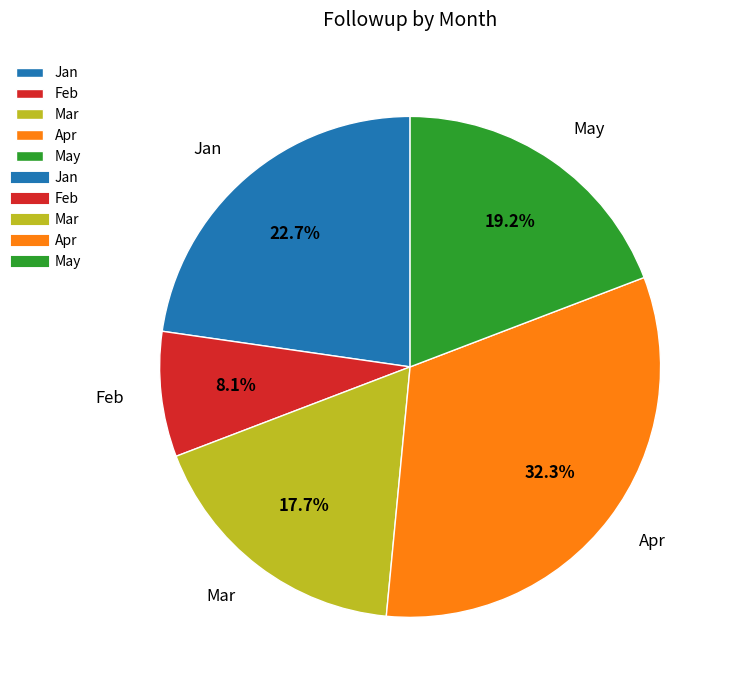

Between May and Mar, which is larger?

May